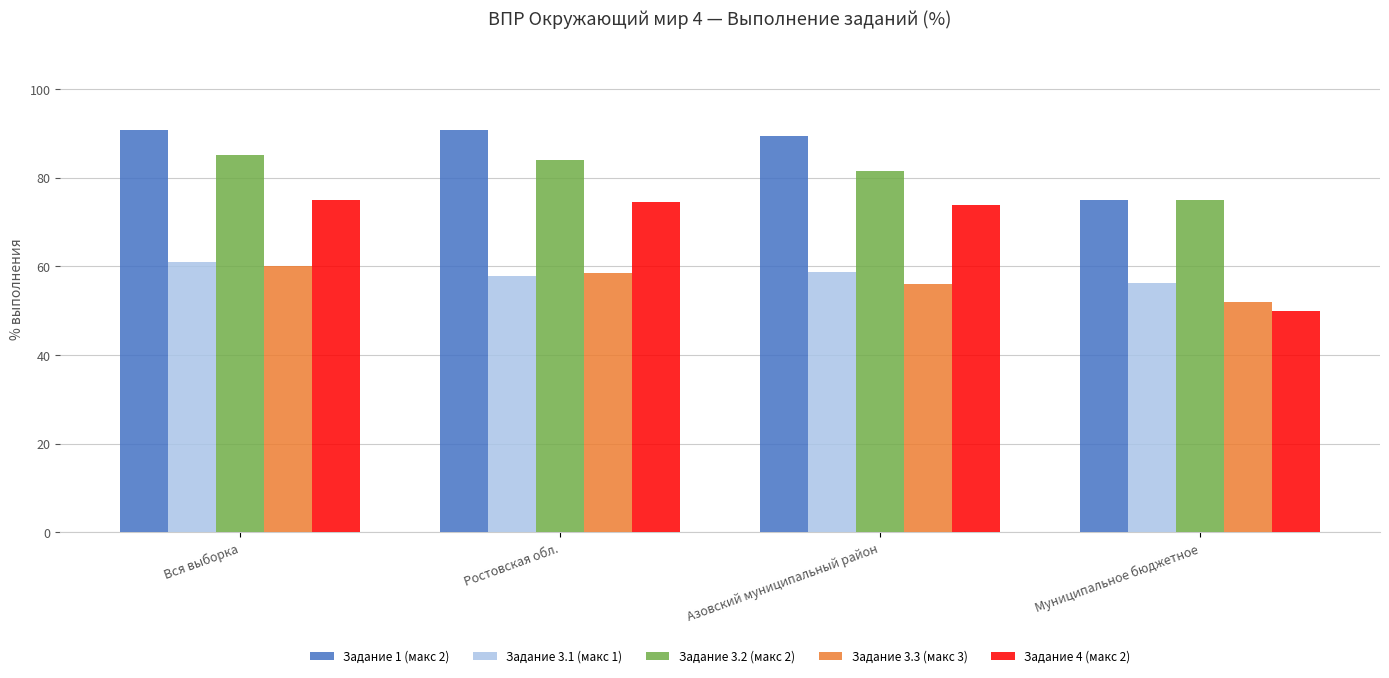

What is the spread (max minus min) of values at Ростовская обл.?

32.8